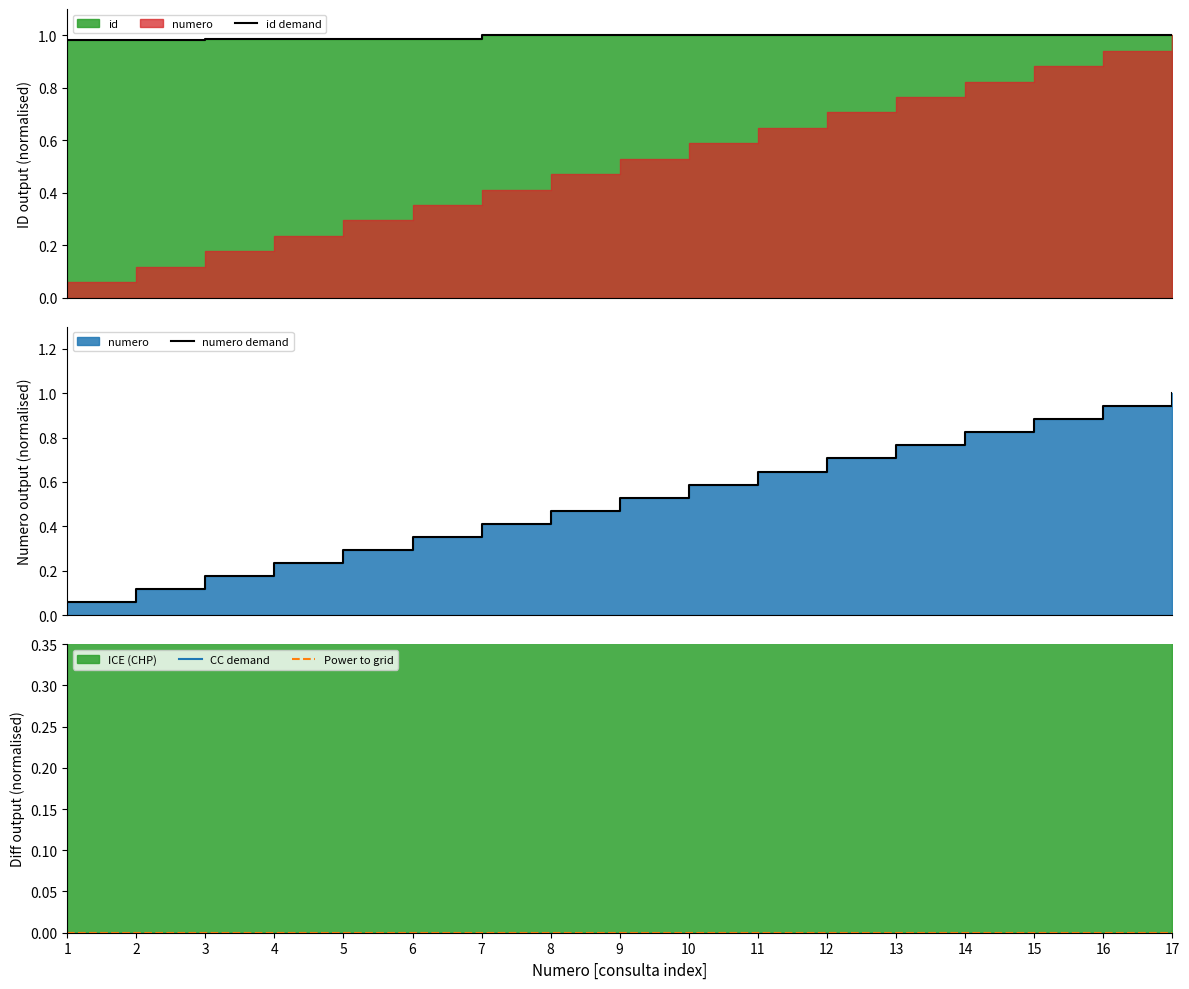

How many lines are shown in the chart?

4